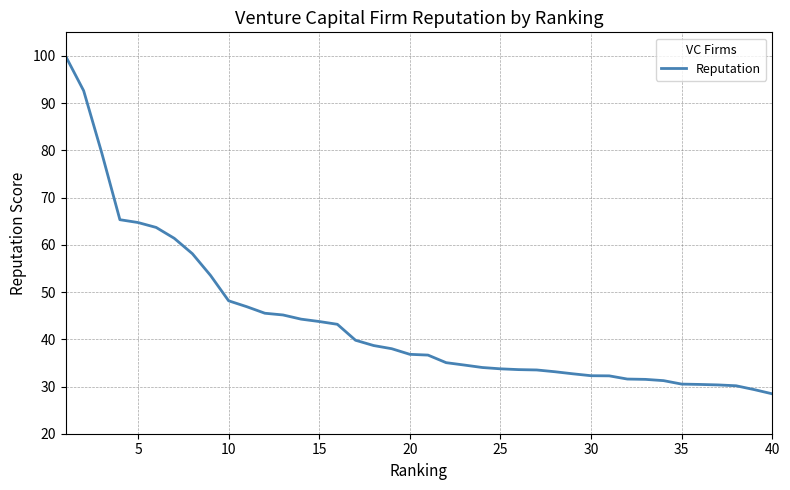

What is the maximum value shown in the chart?

100.0